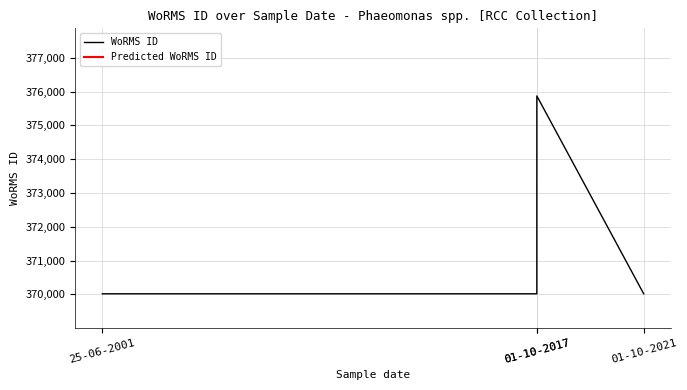

Does the chart have visible grid lines?

Yes